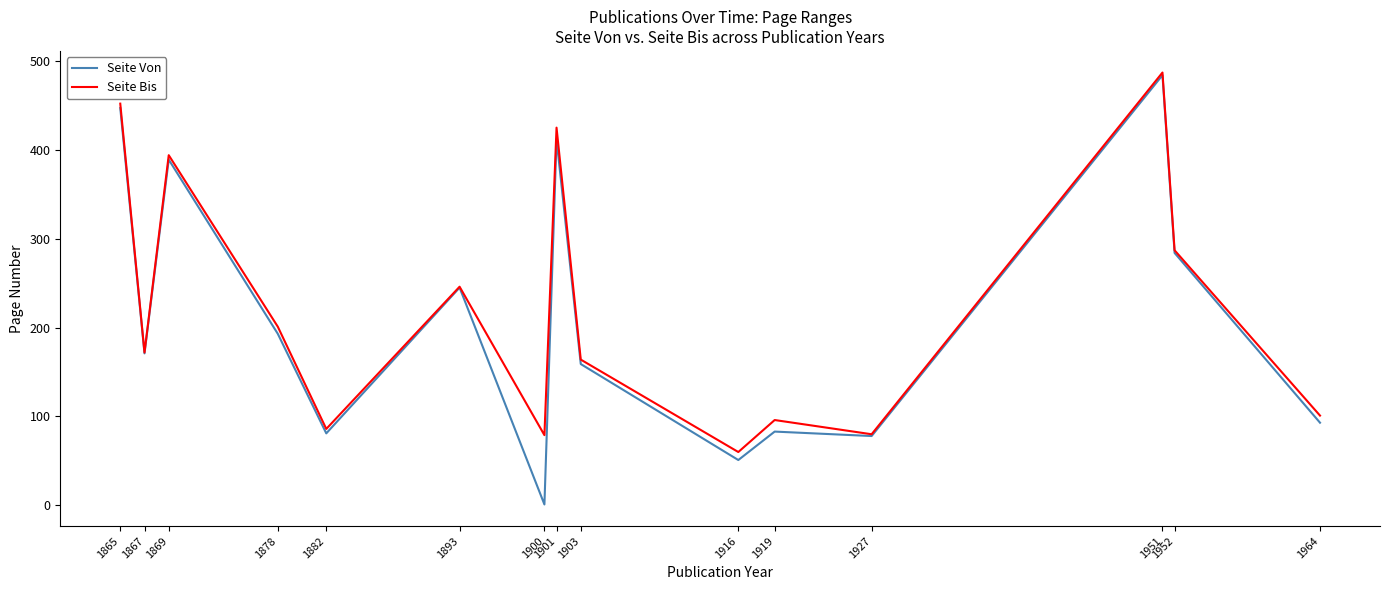

What is the difference between the highest and lowest values at 1900?

78